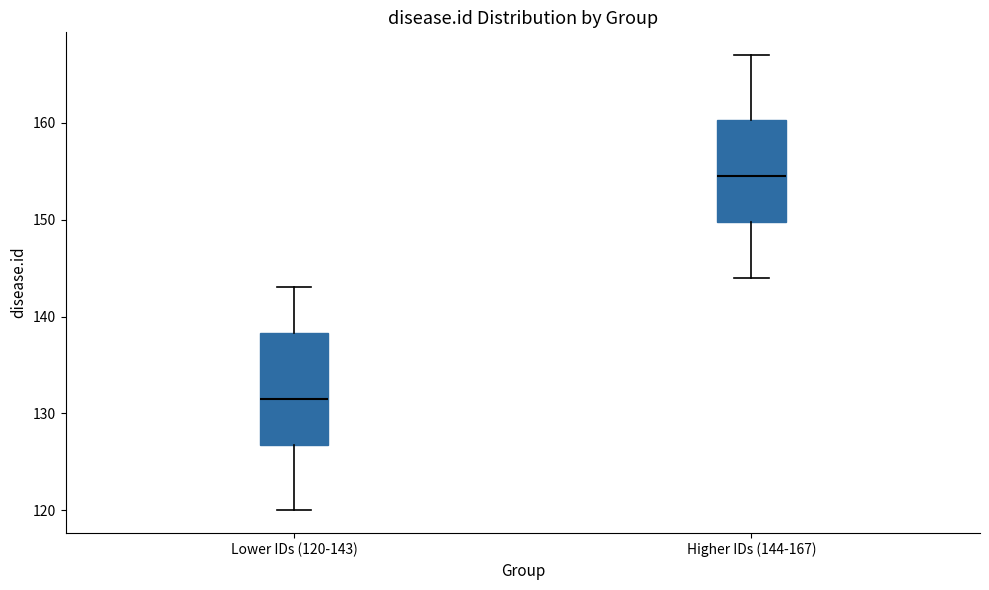

Reading left to right, transcribe this box plot: for each box, give where its median line is, the range the box spans, and where its two whiskers end, as read against the y-axis. The values are not printed on the chart, so give them approximately, as read against the axis.

Lower IDs (120-143): median 132, box 127 to 138, whiskers 120 to 143
Higher IDs (144-167): median 155, box 150 to 160, whiskers 144 to 167